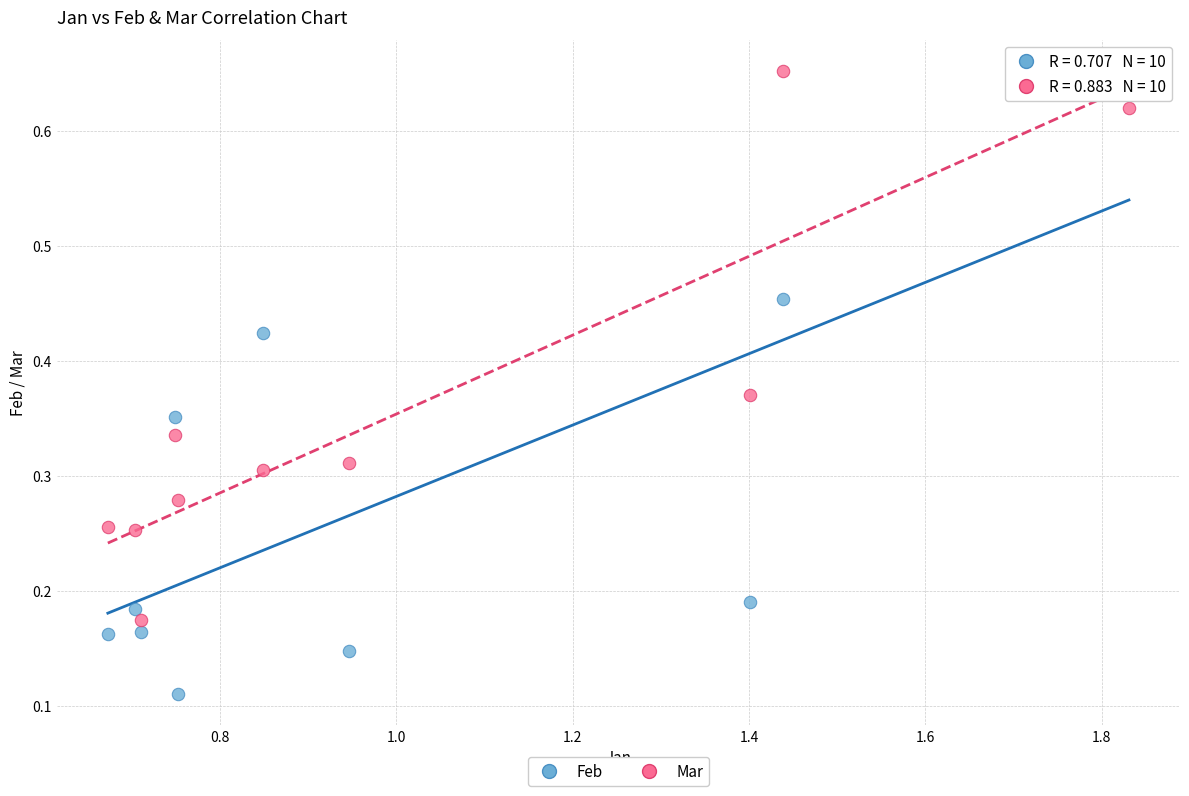

Across all data points, what is the range of X values (max minus min)?

1.2